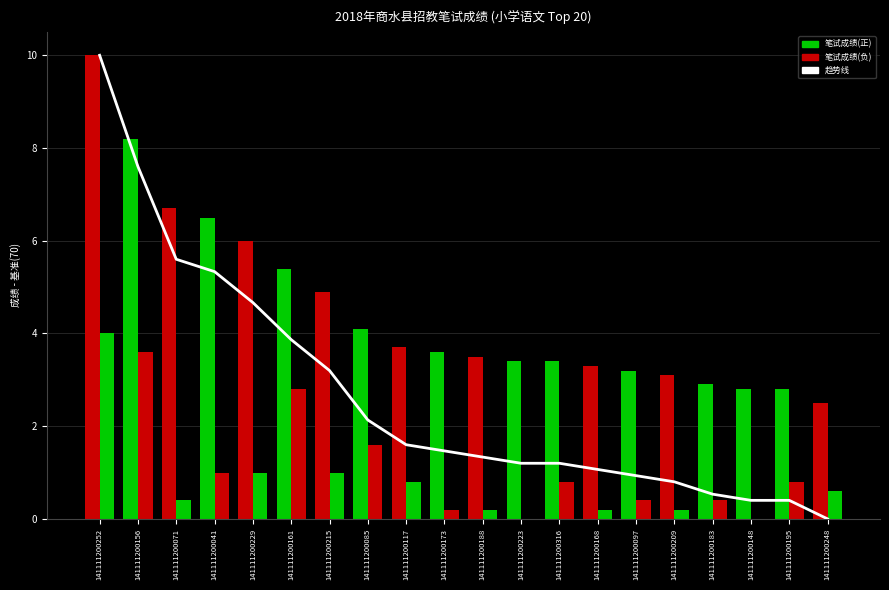

The value of 笔试成绩 at 141111200248 is 1.3. True or false?

False